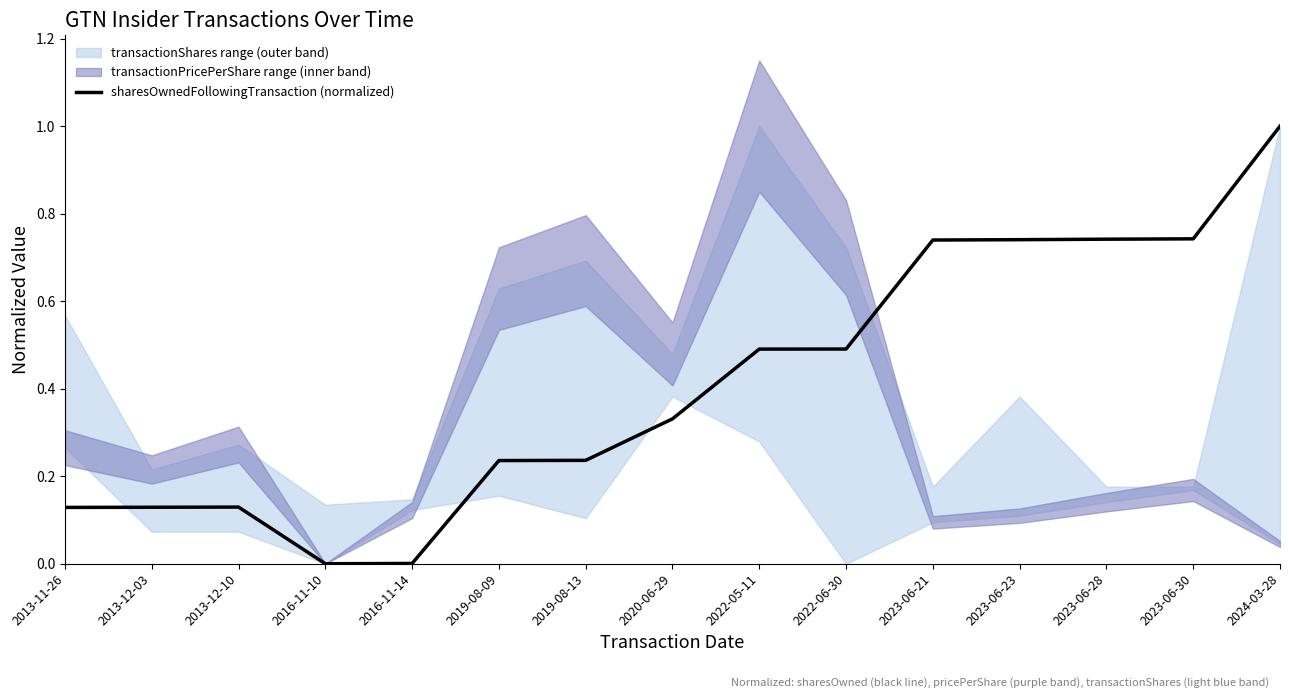

Reading right to left, what are all the values shown in this chart?

2024-03-28=1.0	2023-06-30=0.7	2023-06-28=0.7	2023-06-23=0.7	2023-06-21=0.7	2022-06-30=0.5	2022-05-11=0.5	2020-06-29=0.3	2019-08-13=0.2	2019-08-09=0.2	2016-11-14=0.0	2016-11-10=0.0	2013-12-10=0.1	2013-12-03=0.1	2013-11-26=0.1